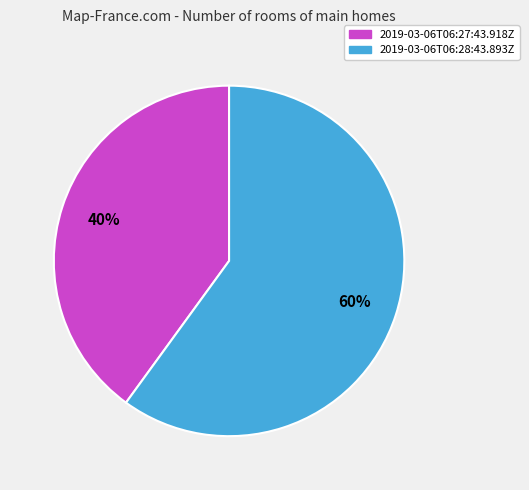

Approximately how many times larger is the value at 2019-03-06T06:28:43.893Z compared to 2019-03-06T06:27:43.918Z?

1.5